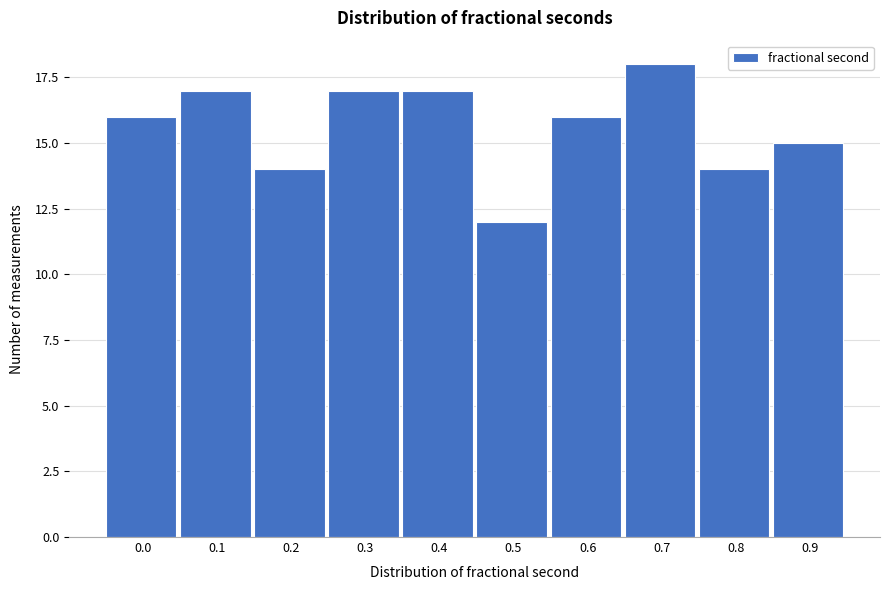

Reading left to right, what are all the values shown in this chart?

16	17	14	17	17	12	16	18	14	15